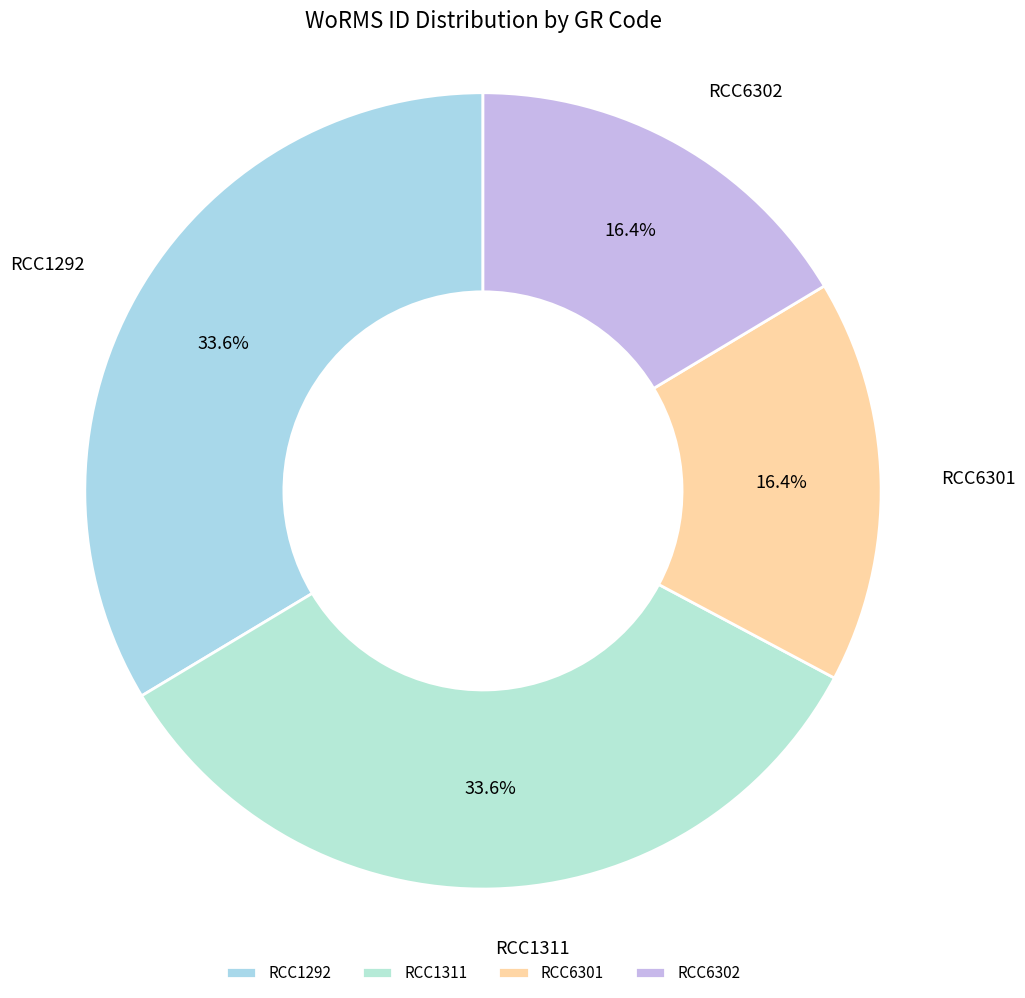

What percentage is NOT represented by RCC1311?

66.4%